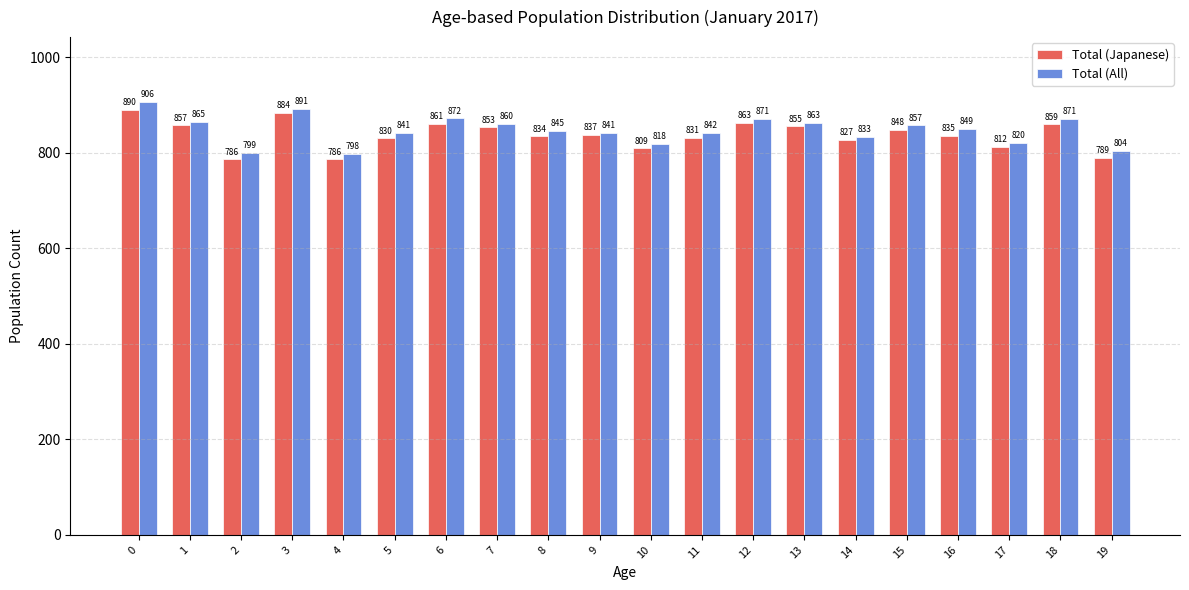

Rank the series by their average value, from highest to lowest.

Total (All), Total (Japanese)